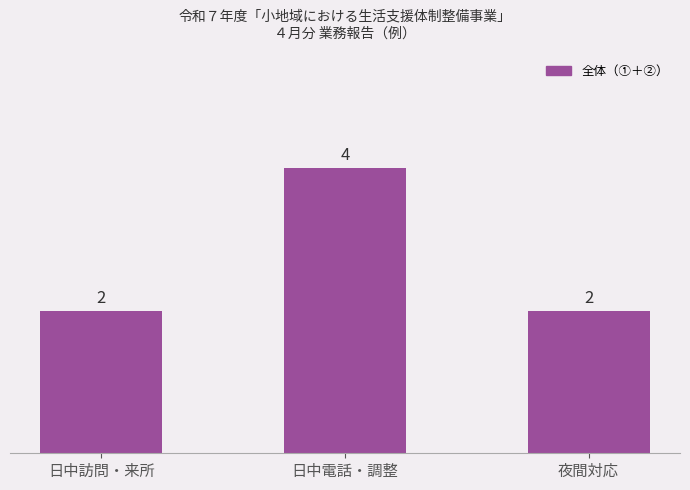

What is the change in value from 日中電話・調整 to 夜間対応?

-2